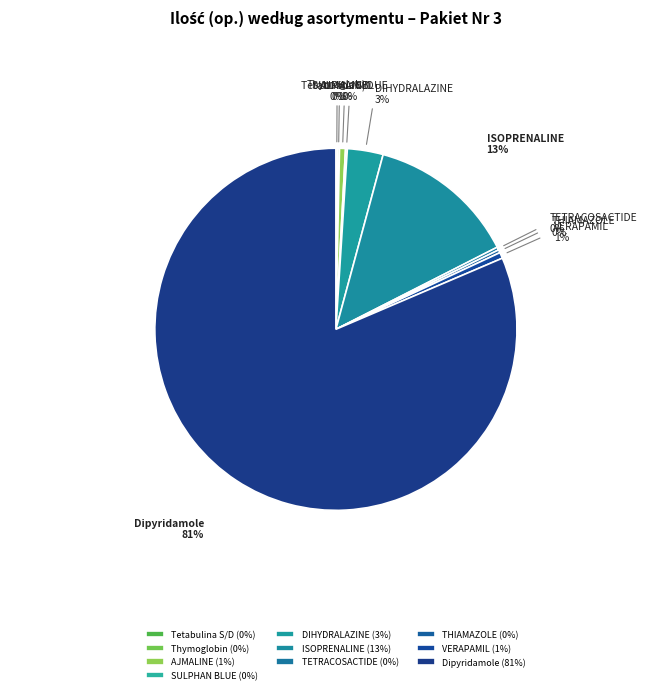

Is it true that AJMALINE is 11% of the pie?

False